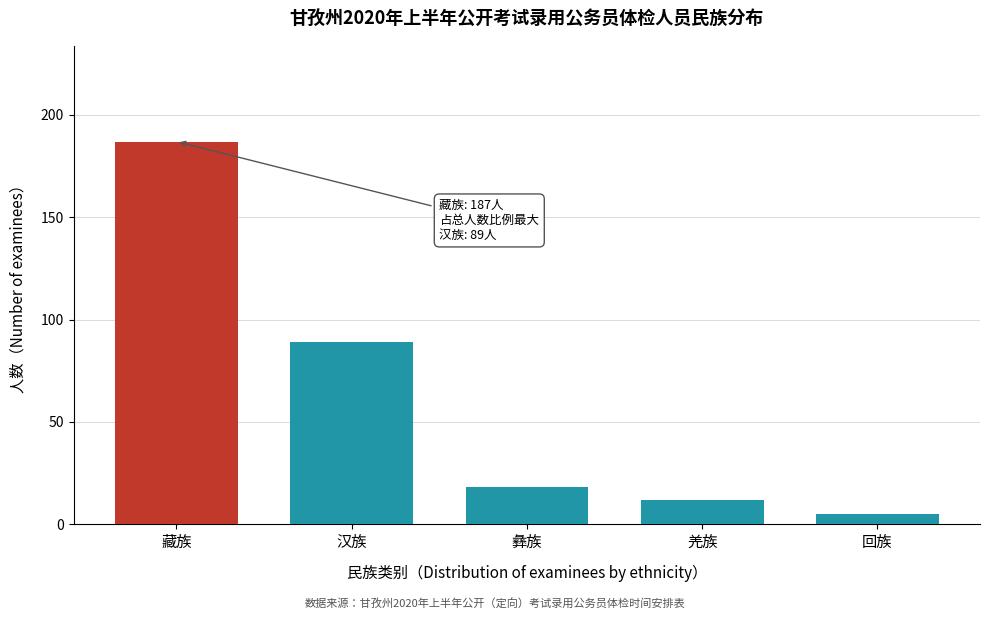

Reading left to right, list all the values displayed in this chart.

187	89	18	12	5